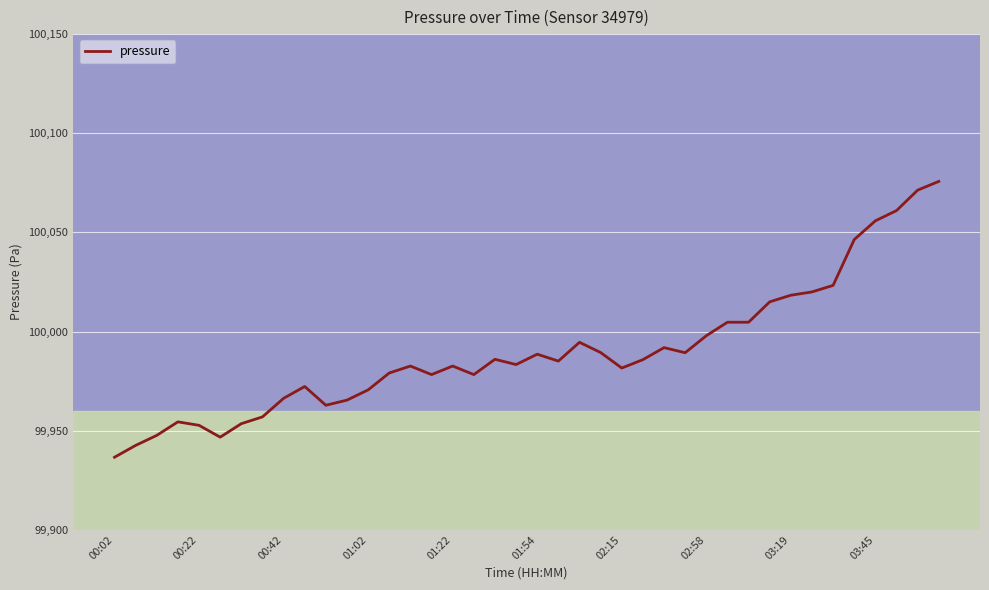

What is the difference between the maximum and minimum values?

139.1